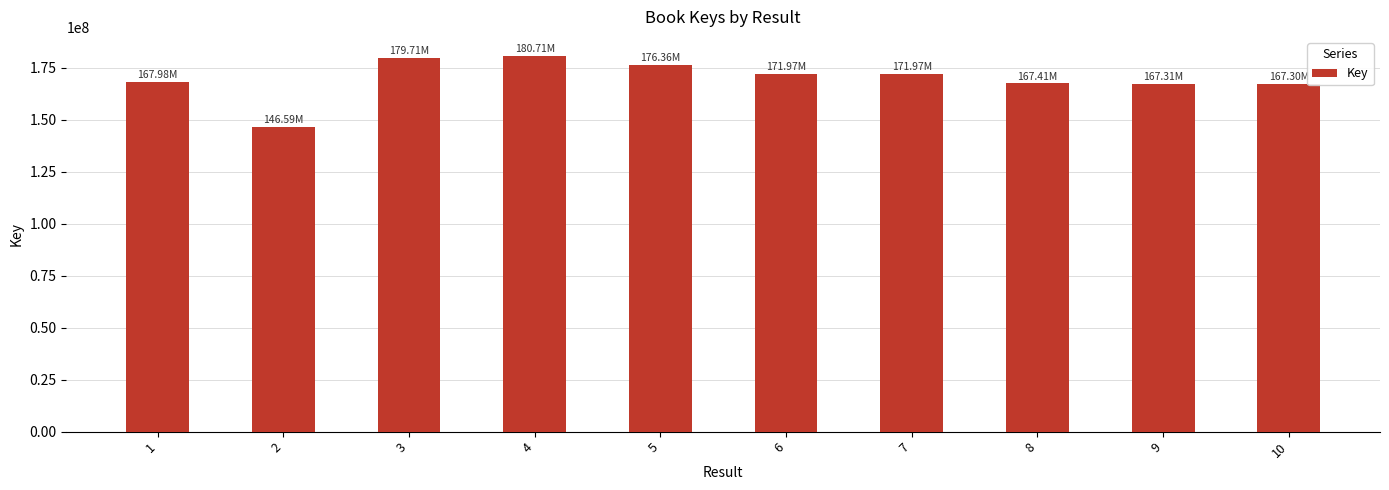

What is the value of the 8th bar from the left?

167409712